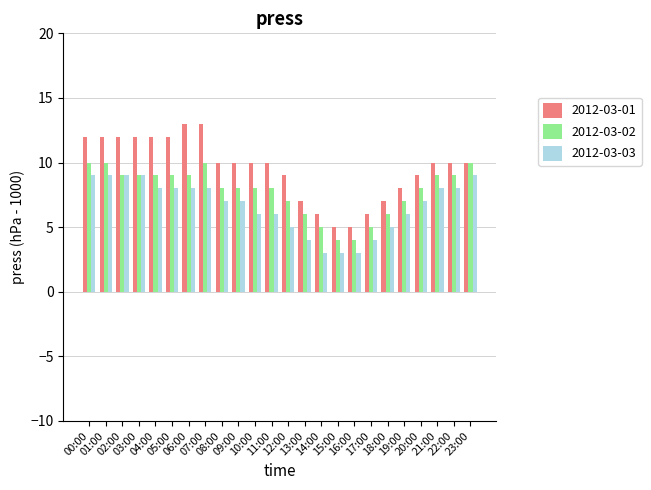

Which series has the largest range (max minus min)?

2012-03-01